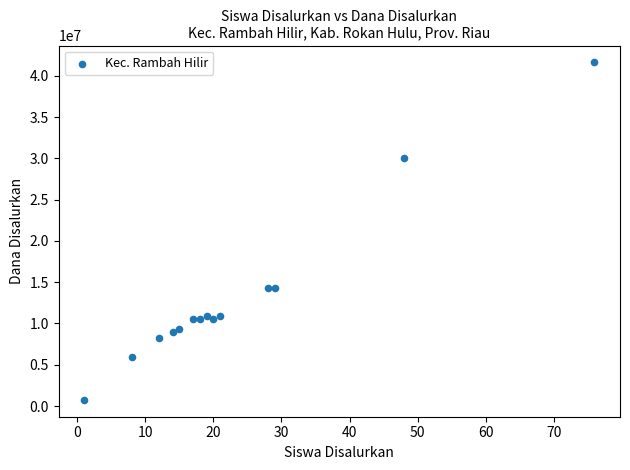

What is the range of Y values (max minus min)?

40875000